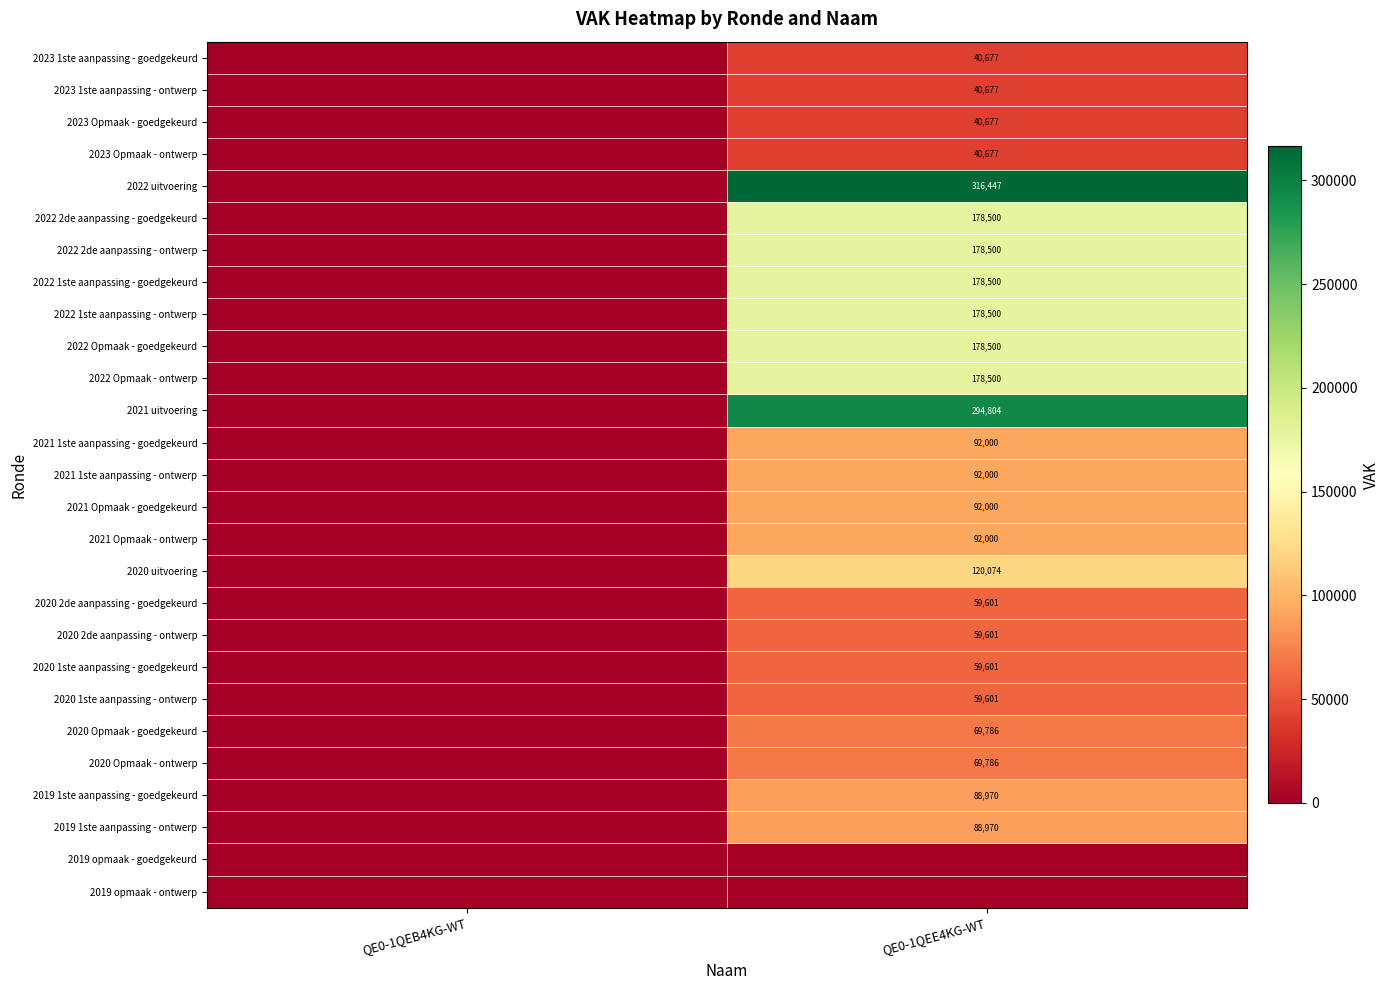

Count the number of data series in this chart.

27